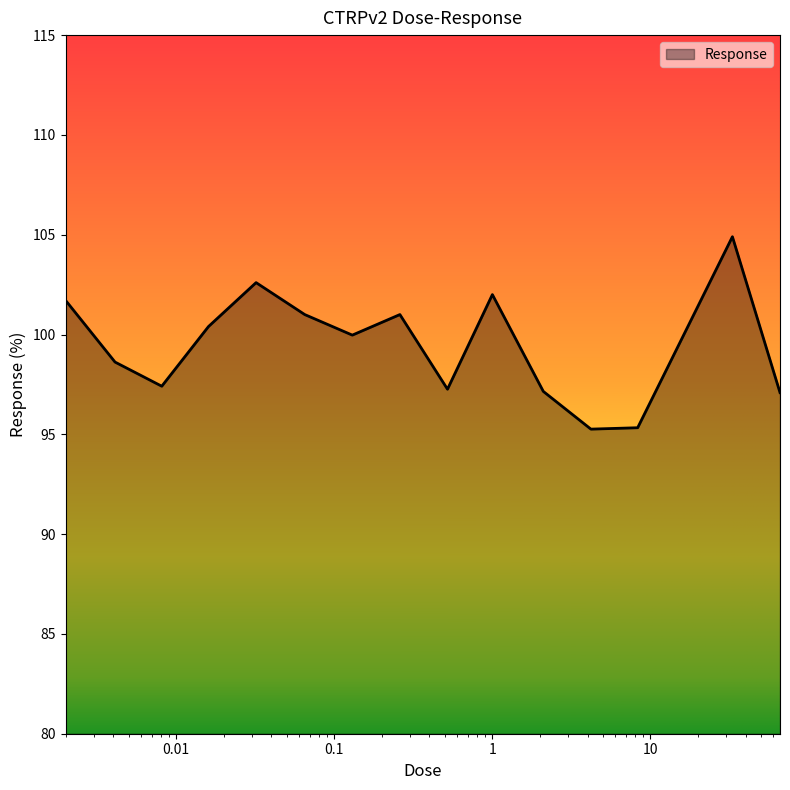

What is the difference between the maximum and minimum values?

9.6